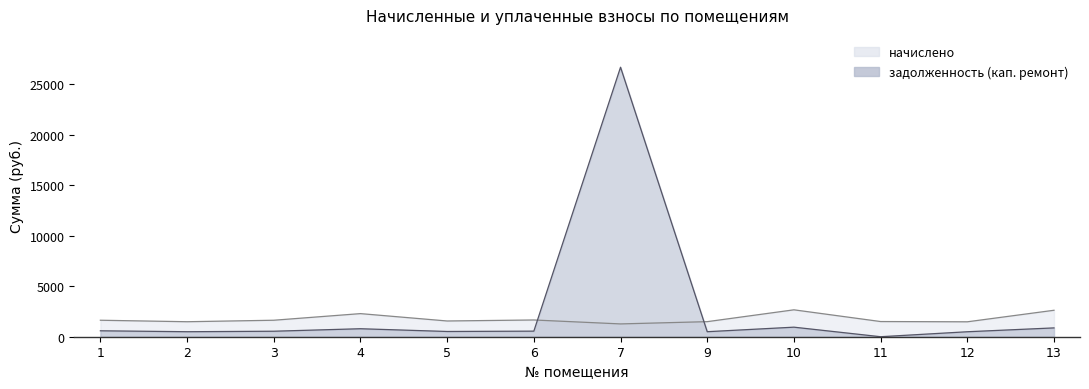

At 12, list the series in order from smallest to largest.

задолженность (кап. ремонт), начислено